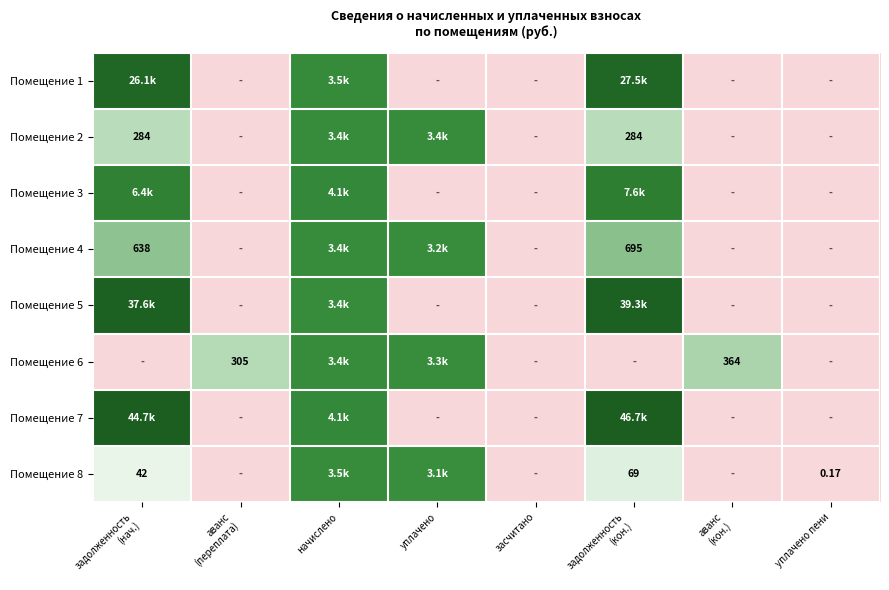

At which category is the sum across all series the highest?

начислено